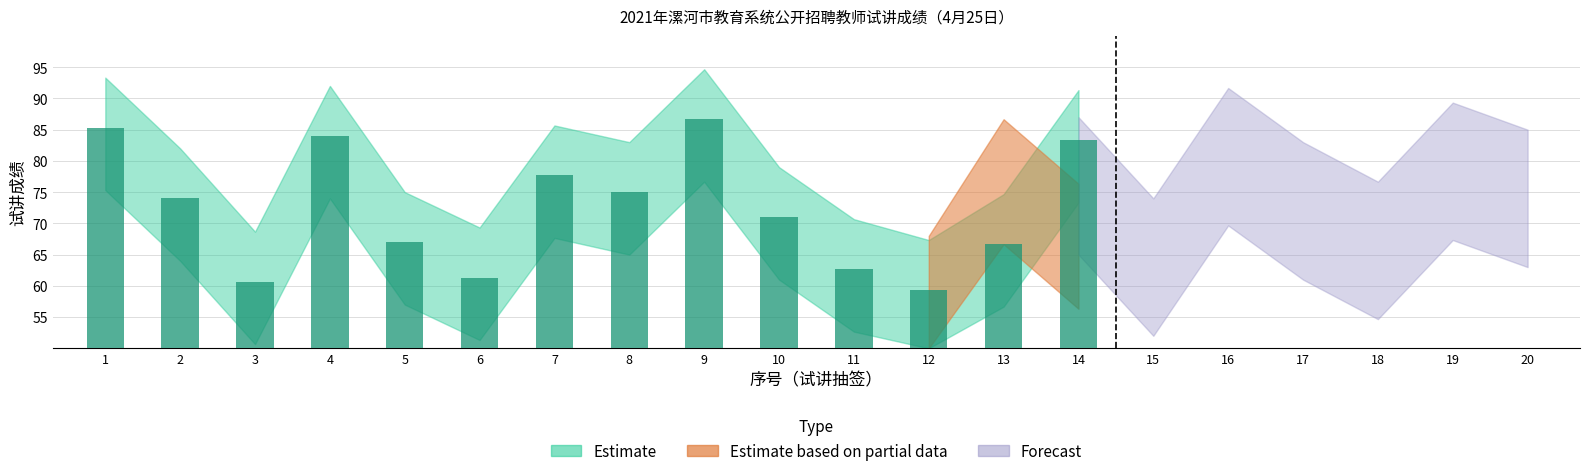

At how many categories does at least one series exceed 68?

20